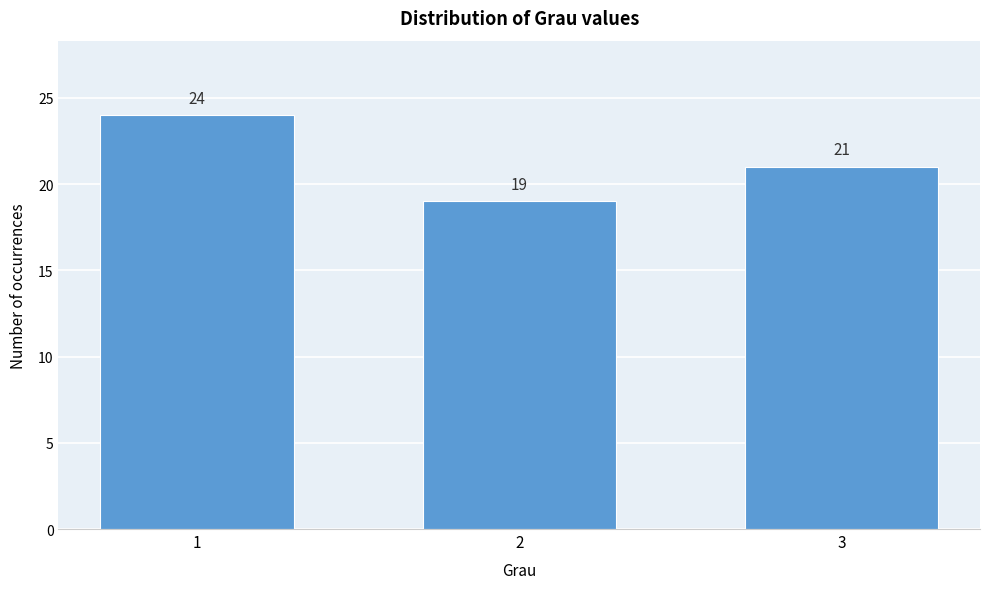

Reading left to right, transcribe all the data shown in this chart.

1=24	2=19	3=21